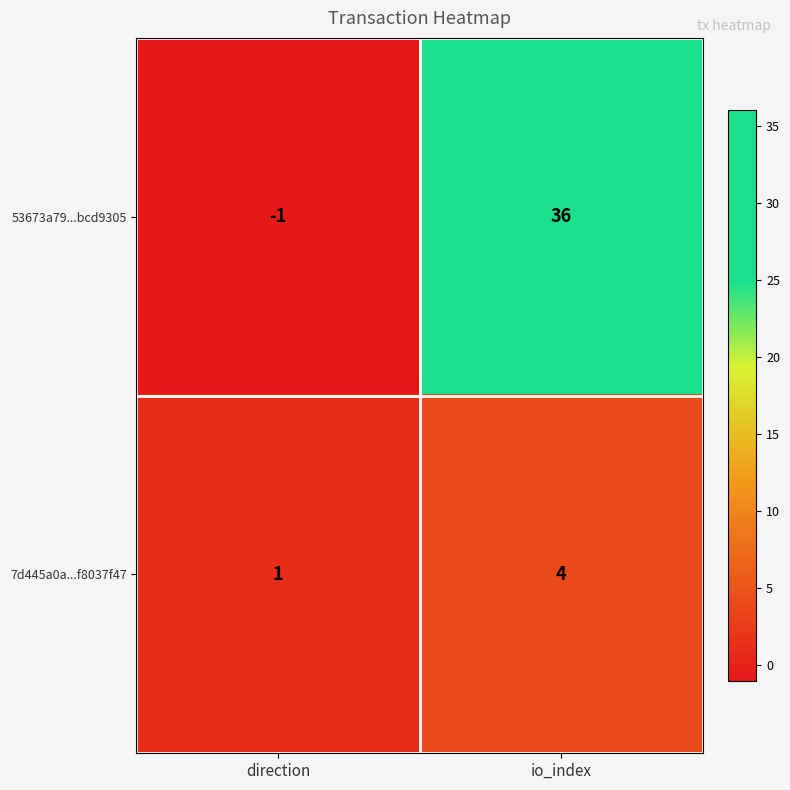

What is the sum of the 7d445a0a...f8037f47 values at io_index and direction?

5